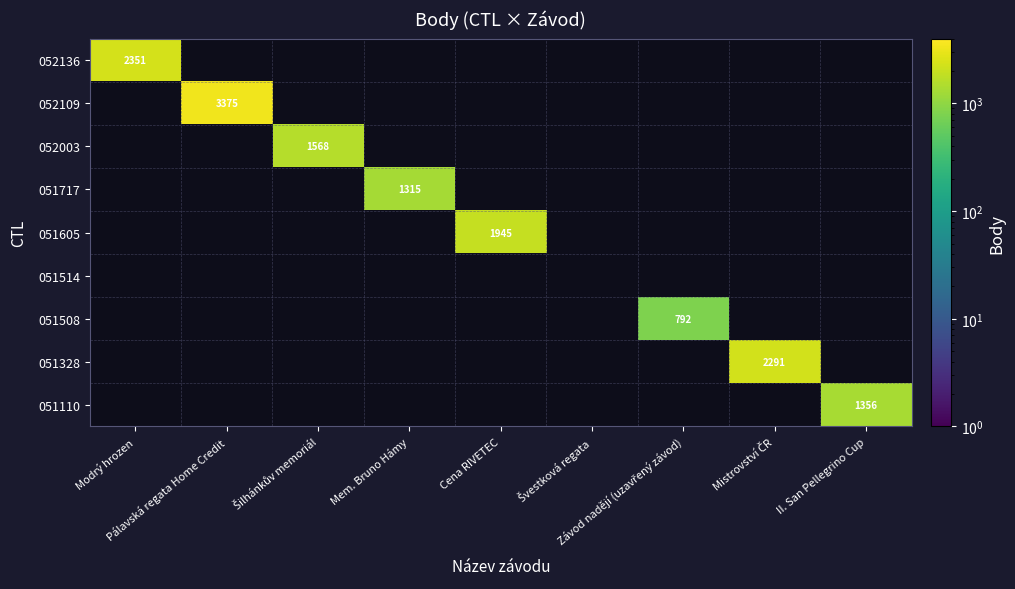

Which series has the widest spread of values?

052136